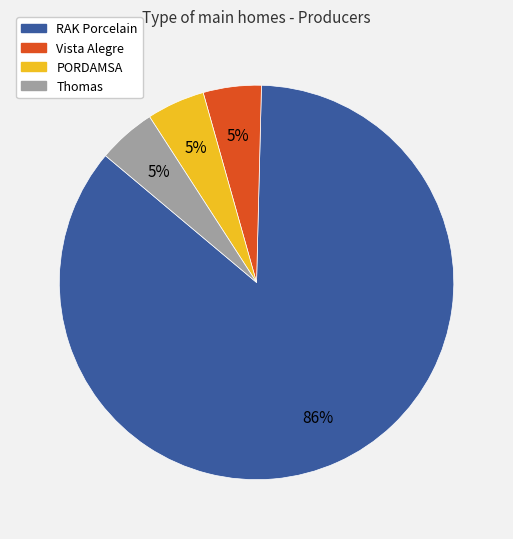

Is there any slice that represents more than half of the pie?

Yes